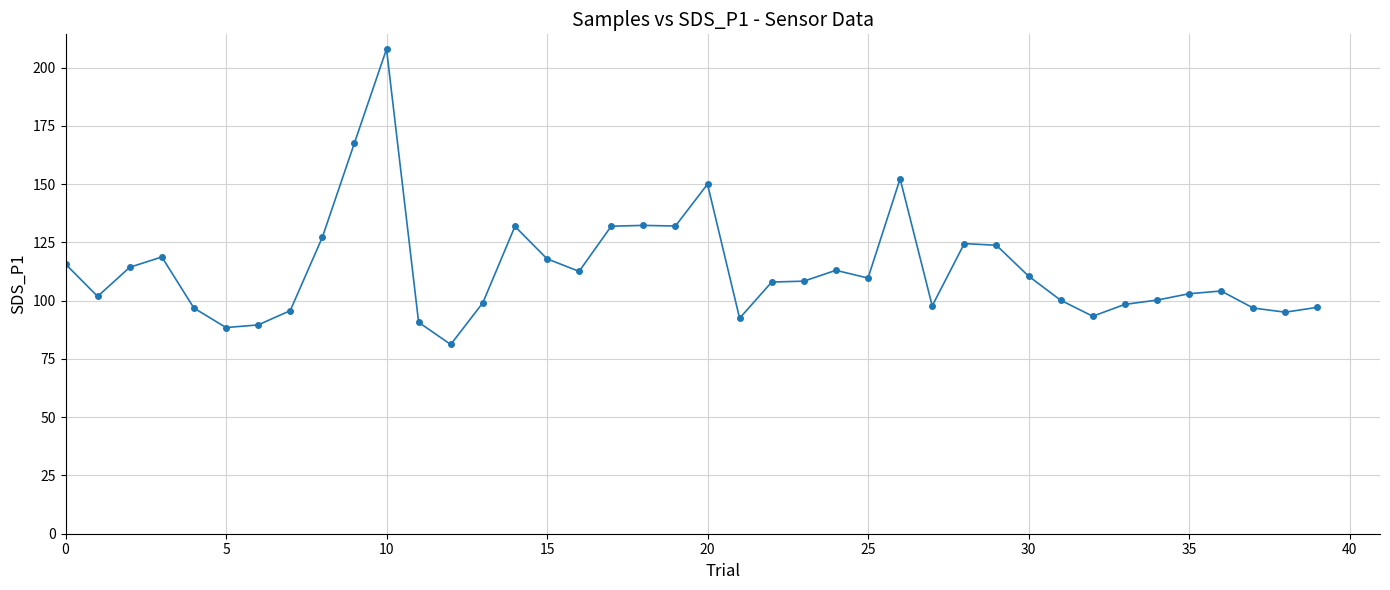

What is the value of the 22nd point from the left?

92.4